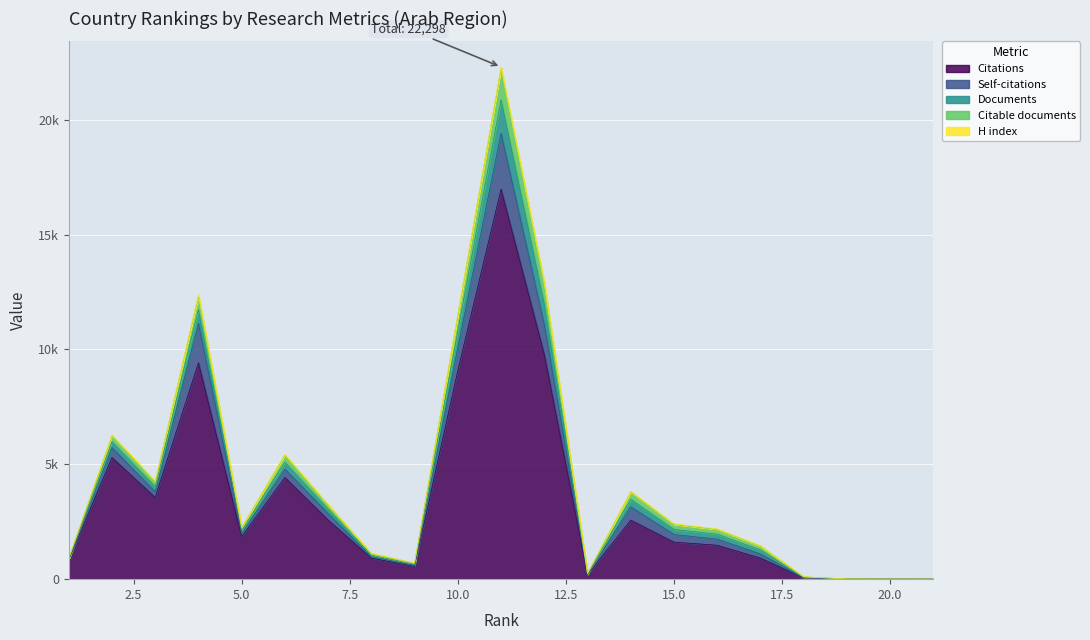

Where is the first local maximum for Citations?

2